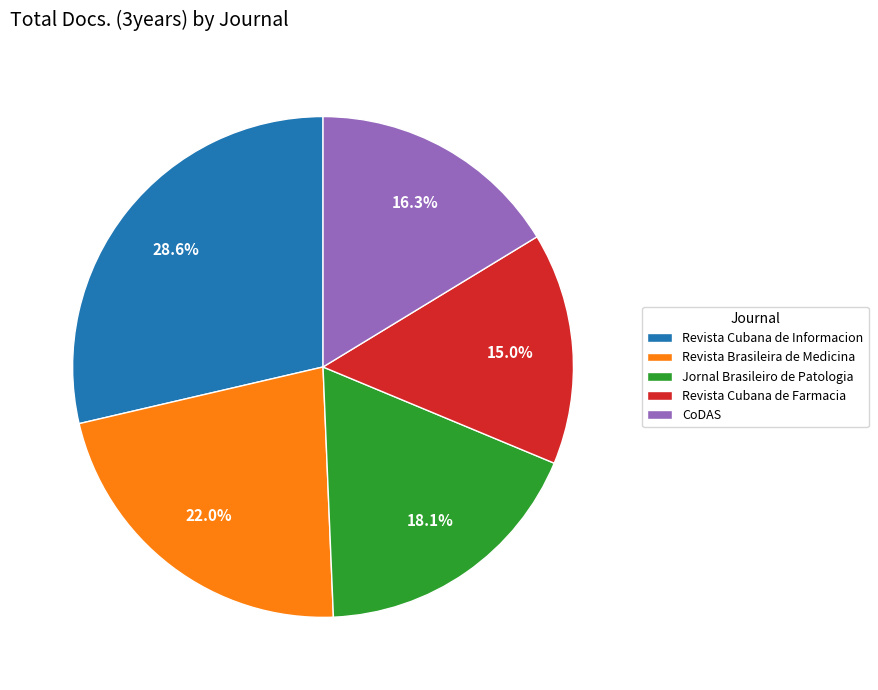

To the nearest percent, what percentage of the pie is Revista Cubana de Farmacia?

15%